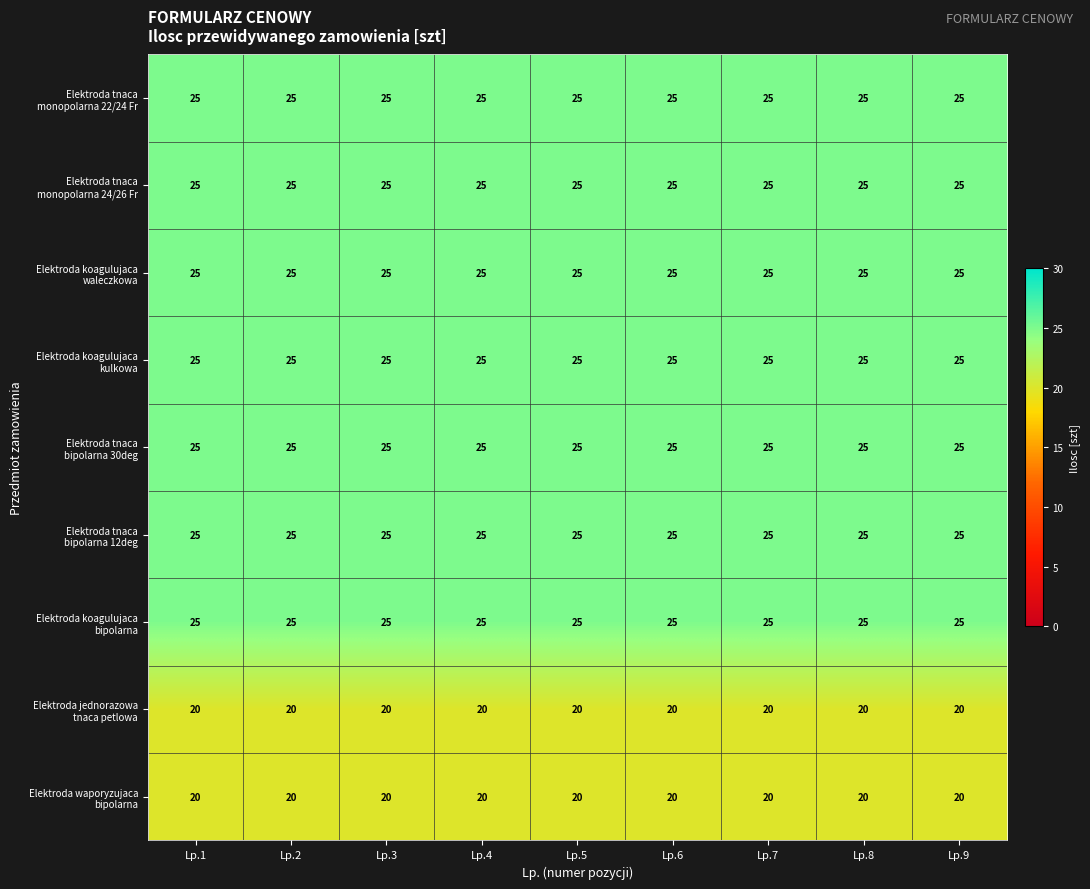

What is the smallest value displayed?

20